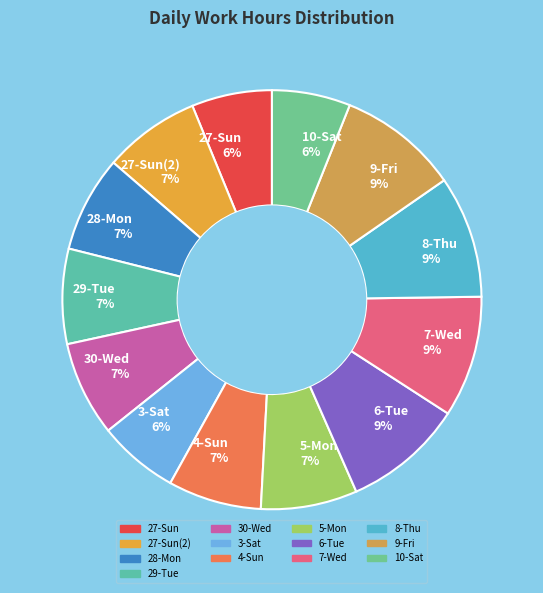

Combined, do 7-Wed 9% and 28-Mon 7% account for over 50%?

No